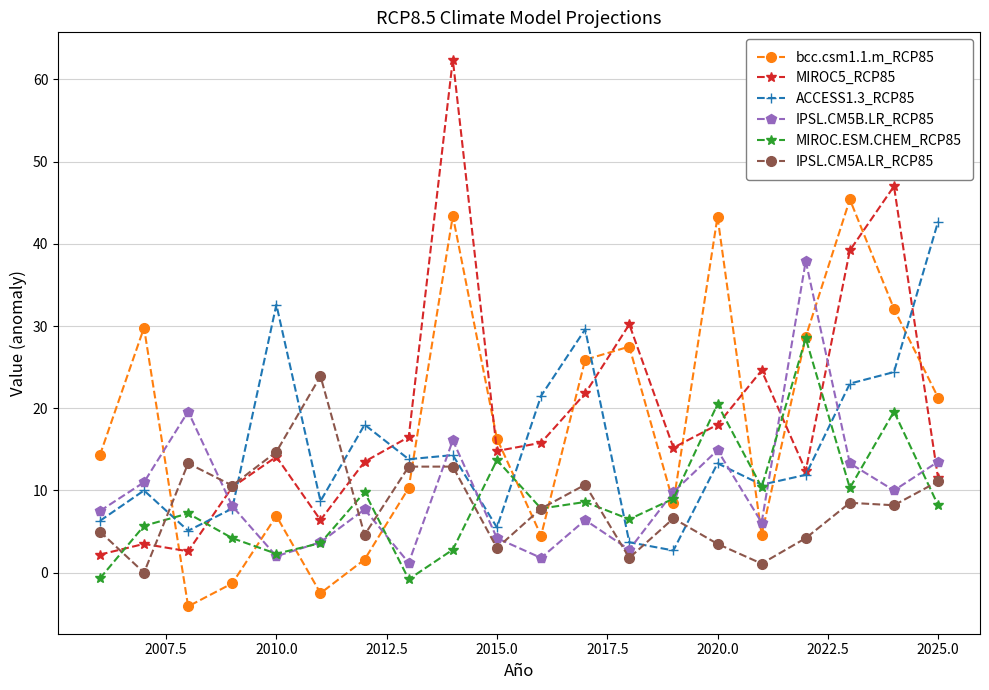

Which series ends up on top after the final intersection of MIROC.ESM.CHEM_RCP85 and MIROC5_RCP85?

MIROC5_RCP85